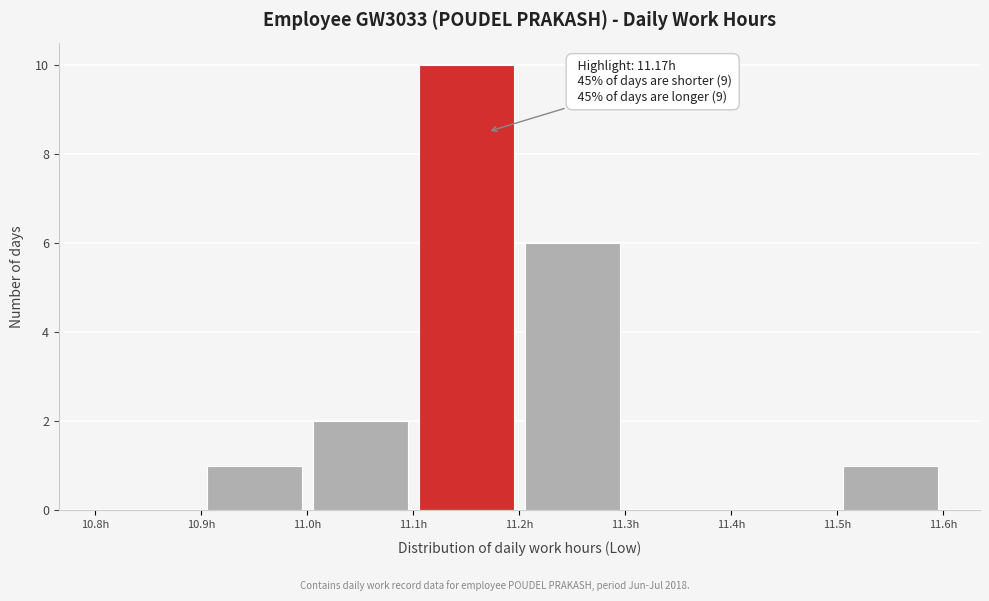

Which range on the x-axis has the tallest bar?

11.1 to 11.2